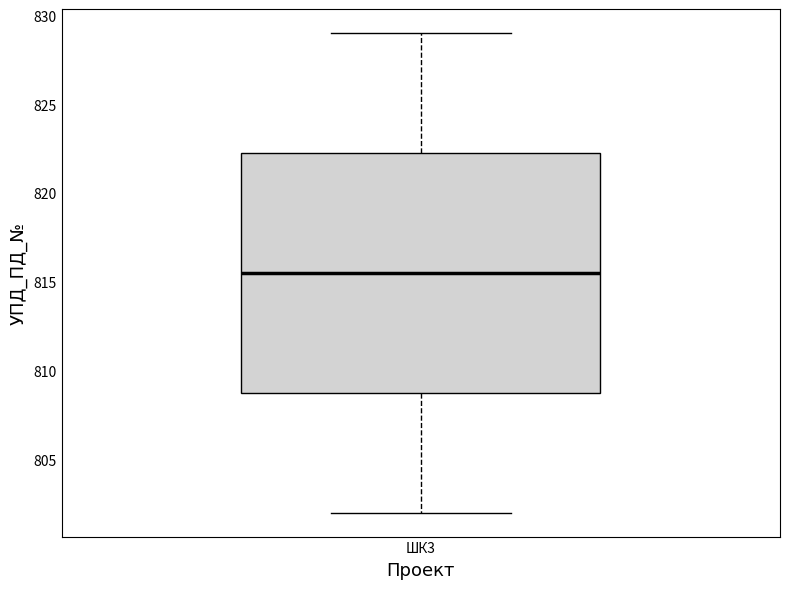

Read this box plot against the y-axis: the position of the median line, the range covered by the box, and the ends of both whiskers. The values are not printed on the chart, so give them approximately, as read against the axis.

median 815.5, box 809.0 to 822.5, whiskers 802.0 to 829.0